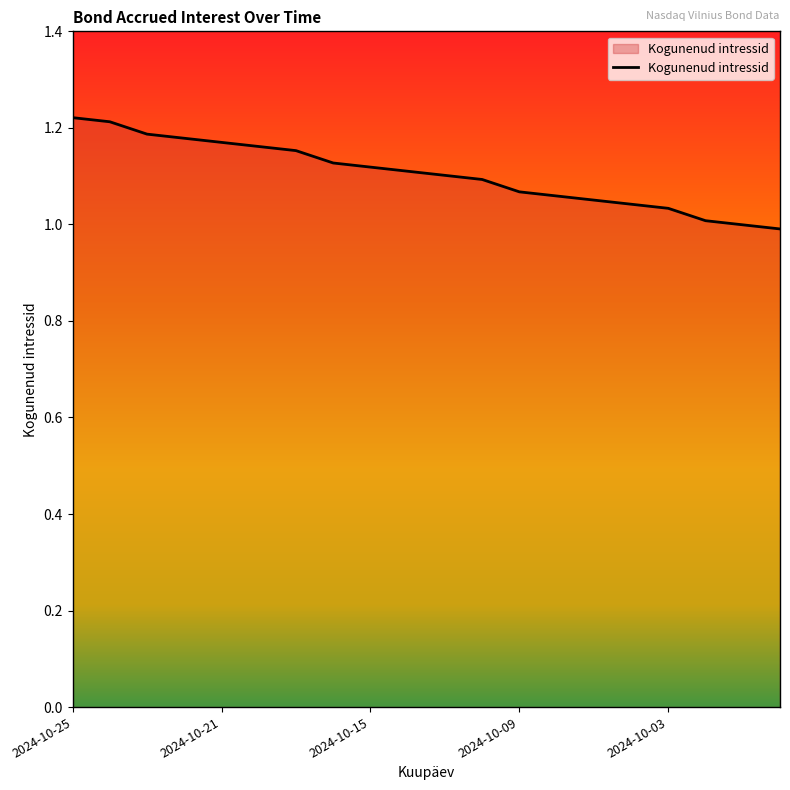

What is the average value?

1.1